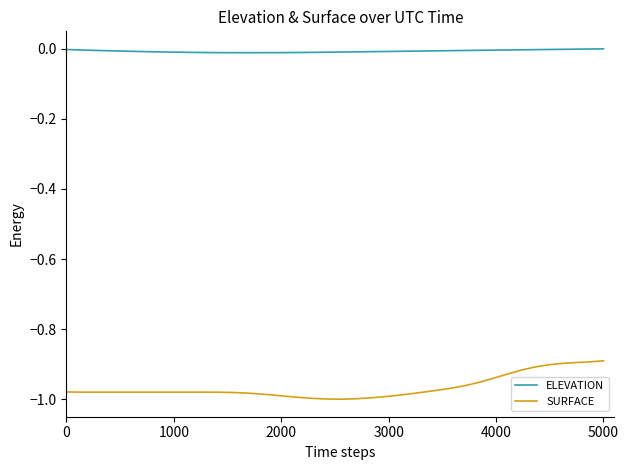

Which series has the largest total across all categories?

ELEVATION